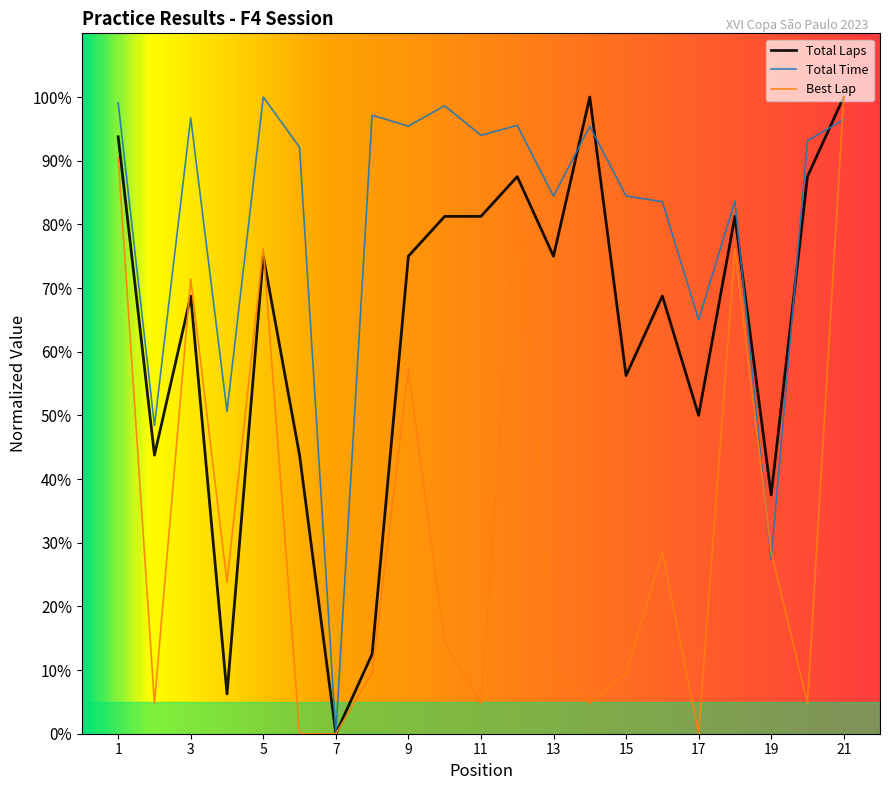

Rank the series by their average value, from highest to lowest.

Total Time, Total Laps, Best Lap